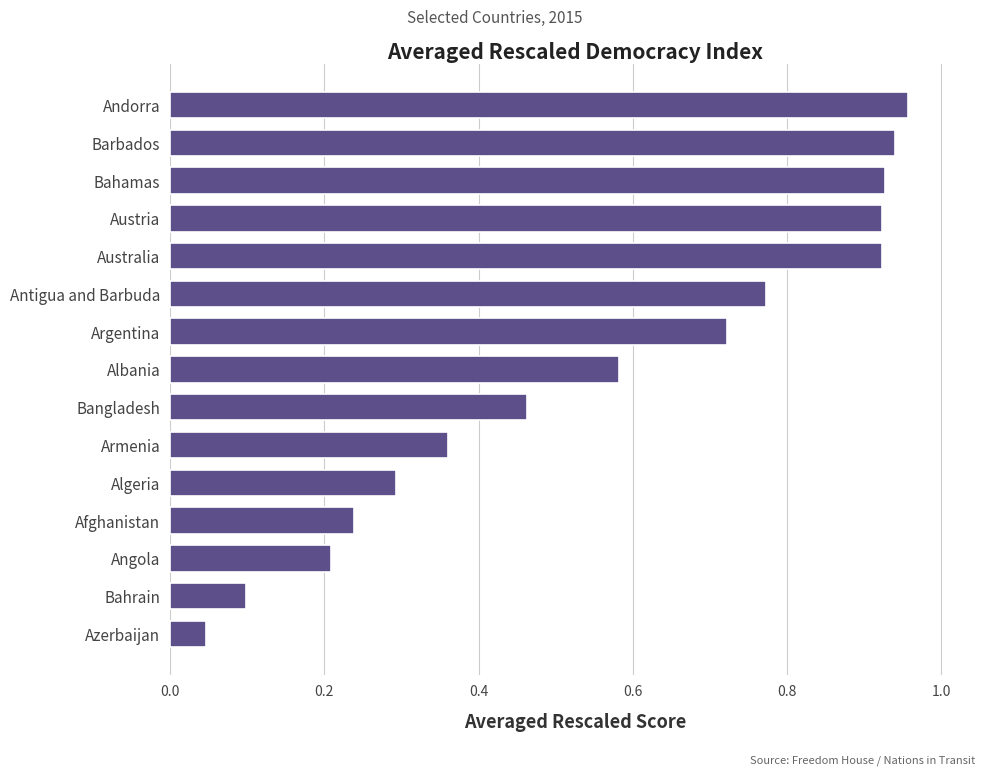

How many distinct data groups are displayed?

1